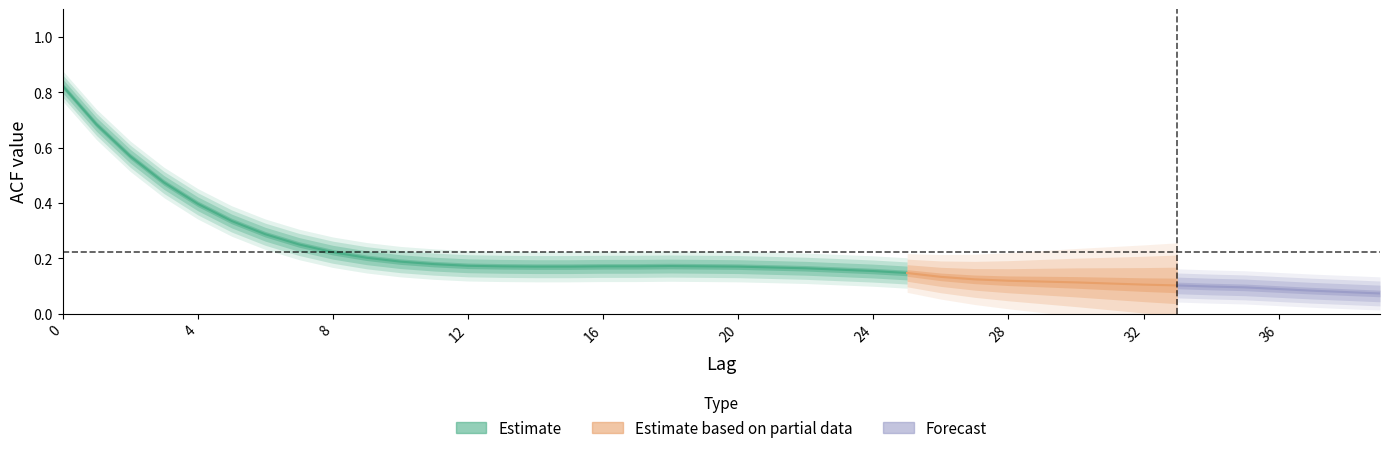

The acf_shown_smooth series shows 0.1 at 33. True or false?

False